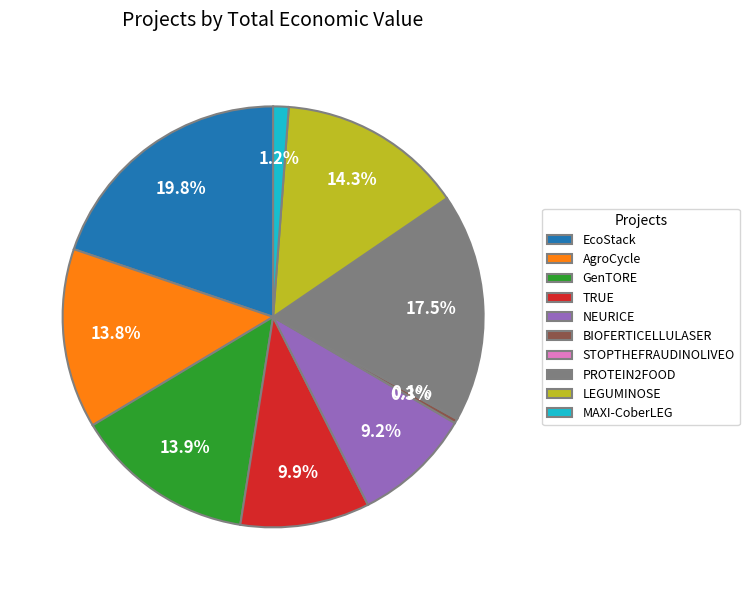

Combined, what portion of the pie is MAXI-CoberLEG and LEGUMINOSE?

15.5%